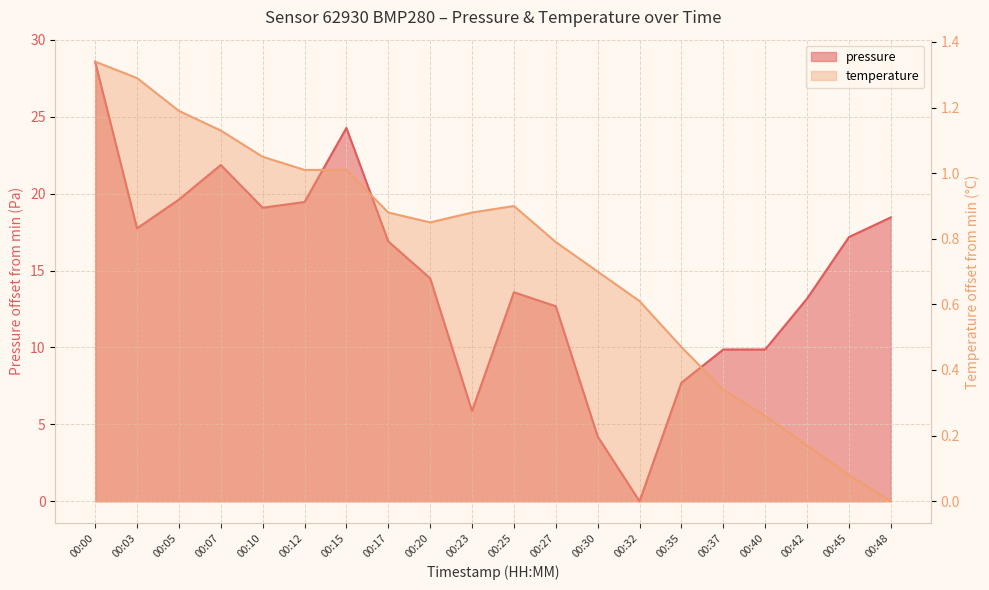

At which category does pressure reach its first local peak?

00:07